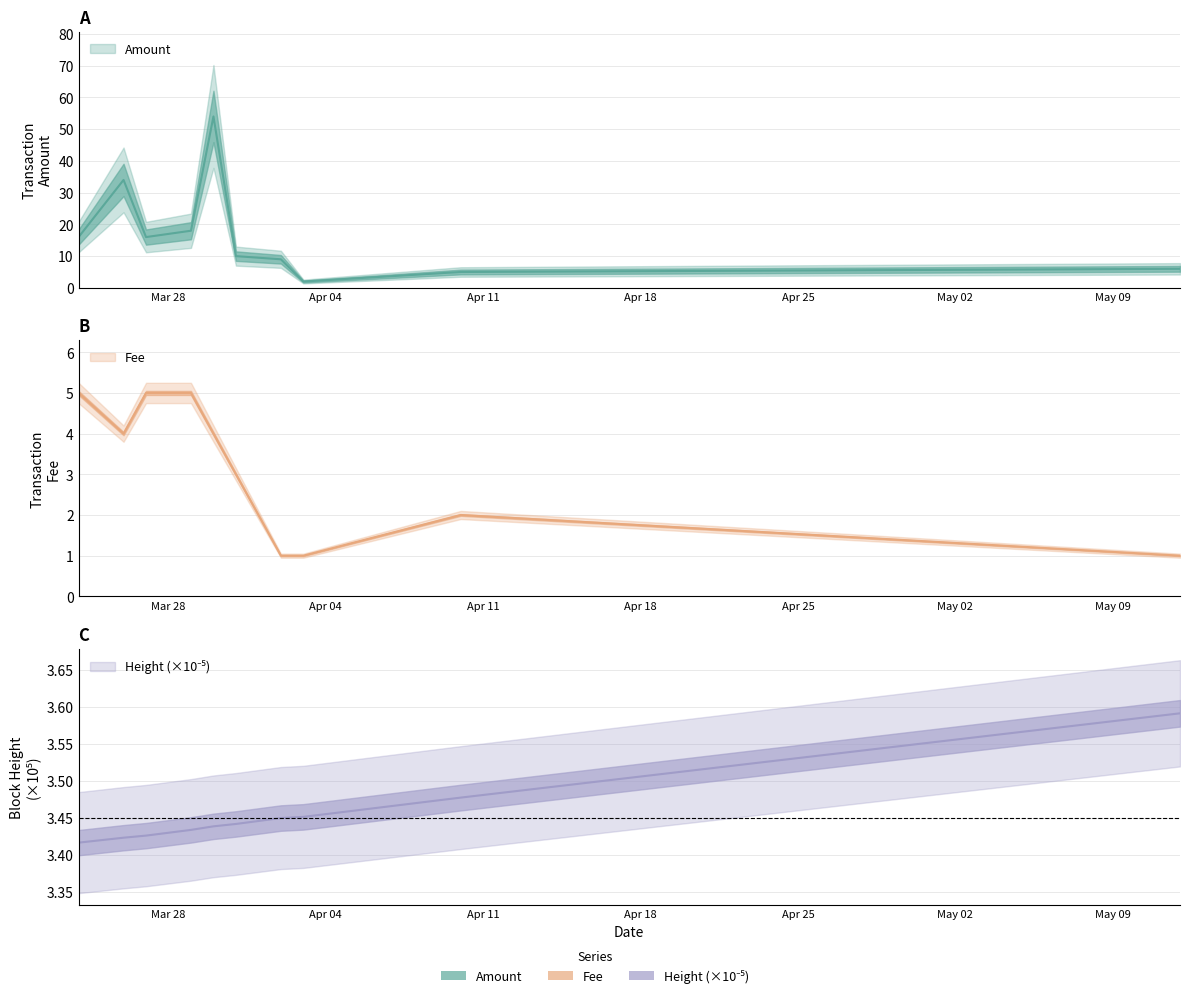

Read the Amount value at 2017-04-03.

2.0